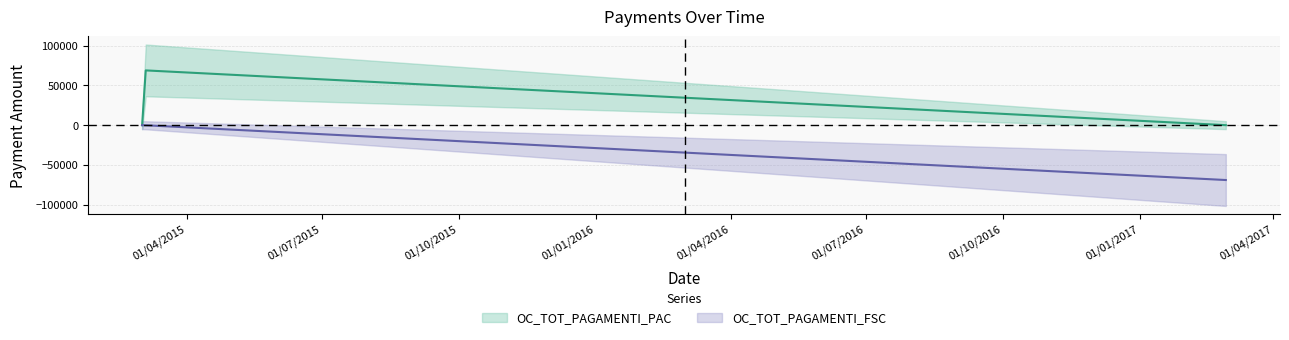

How many lines are shown in the chart?

2